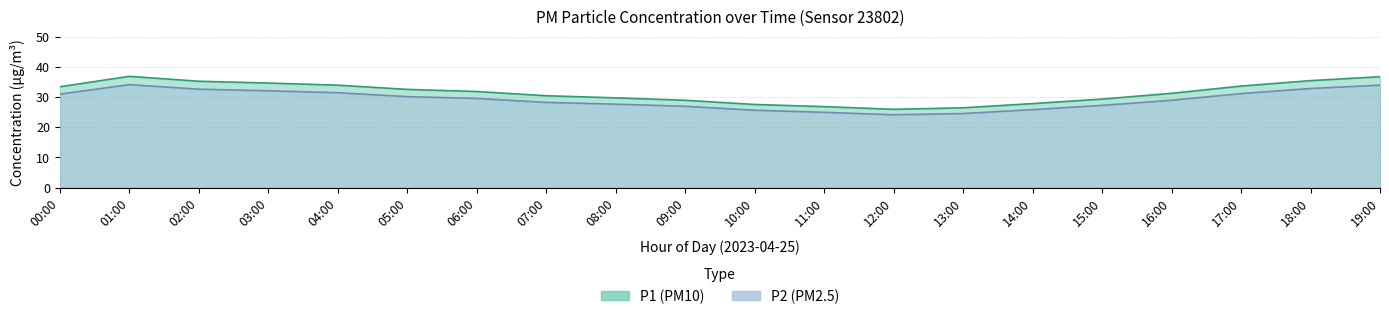

What is the difference between the highest and lowest values at 01:00?

2.8